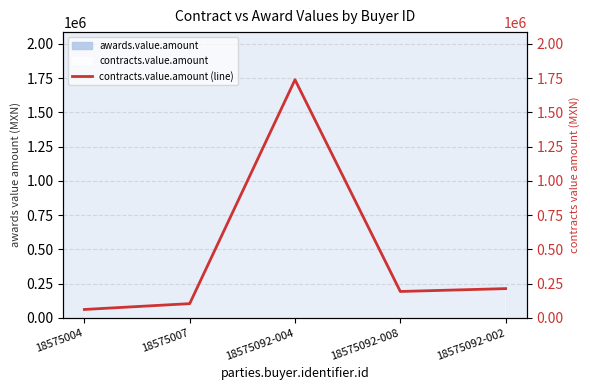

What is the average value?

461777.0